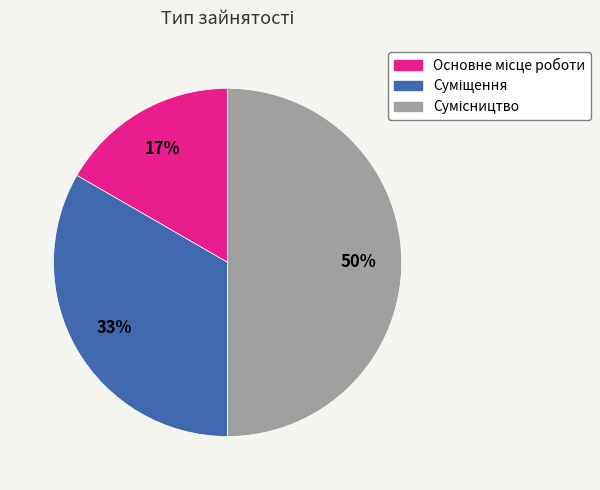

To the nearest percent, what is the average slice percentage?

33%